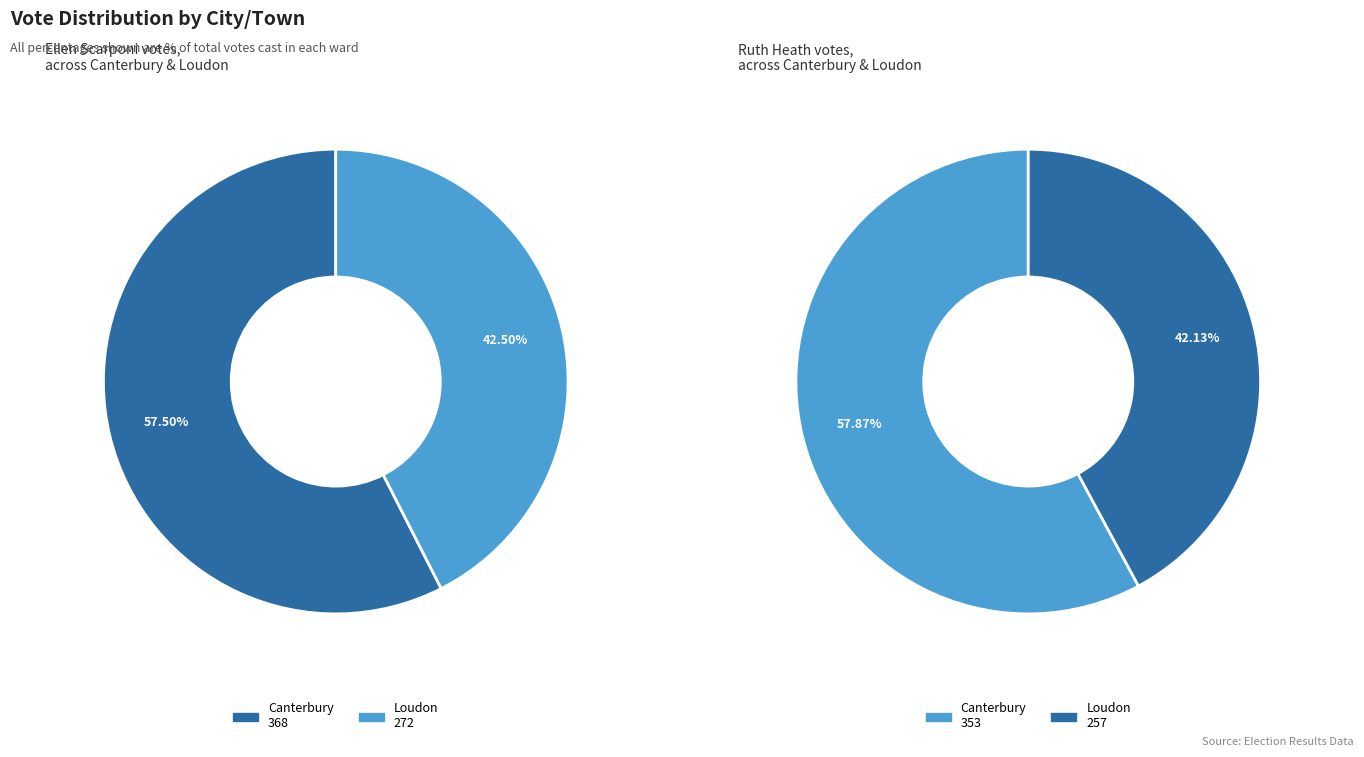

Which series has the largest range (max minus min)?

Ellen Scarponi